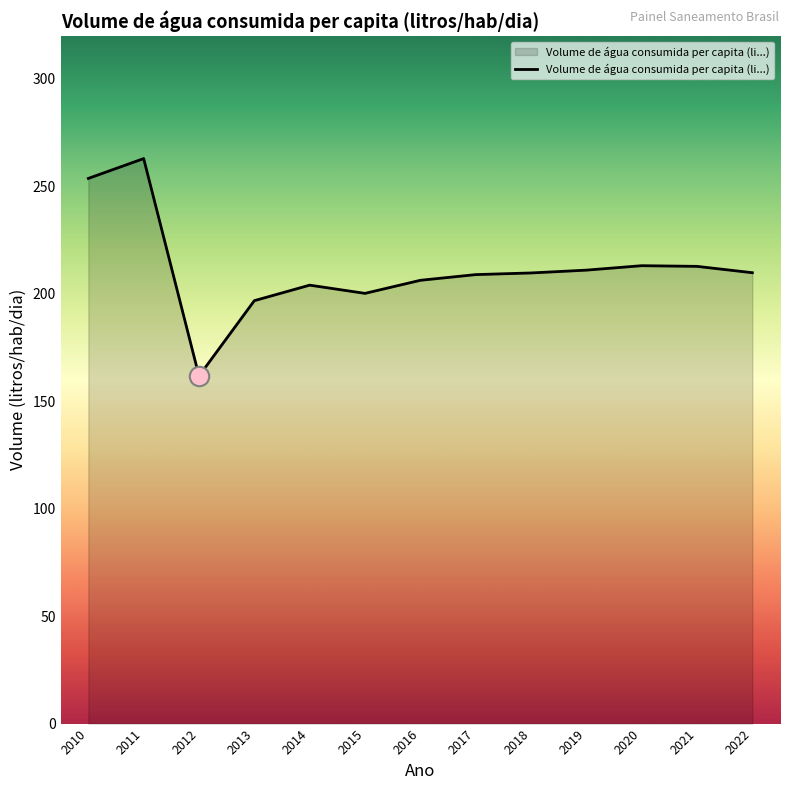

What is the difference between the values at 2011 and 2019?

51.9